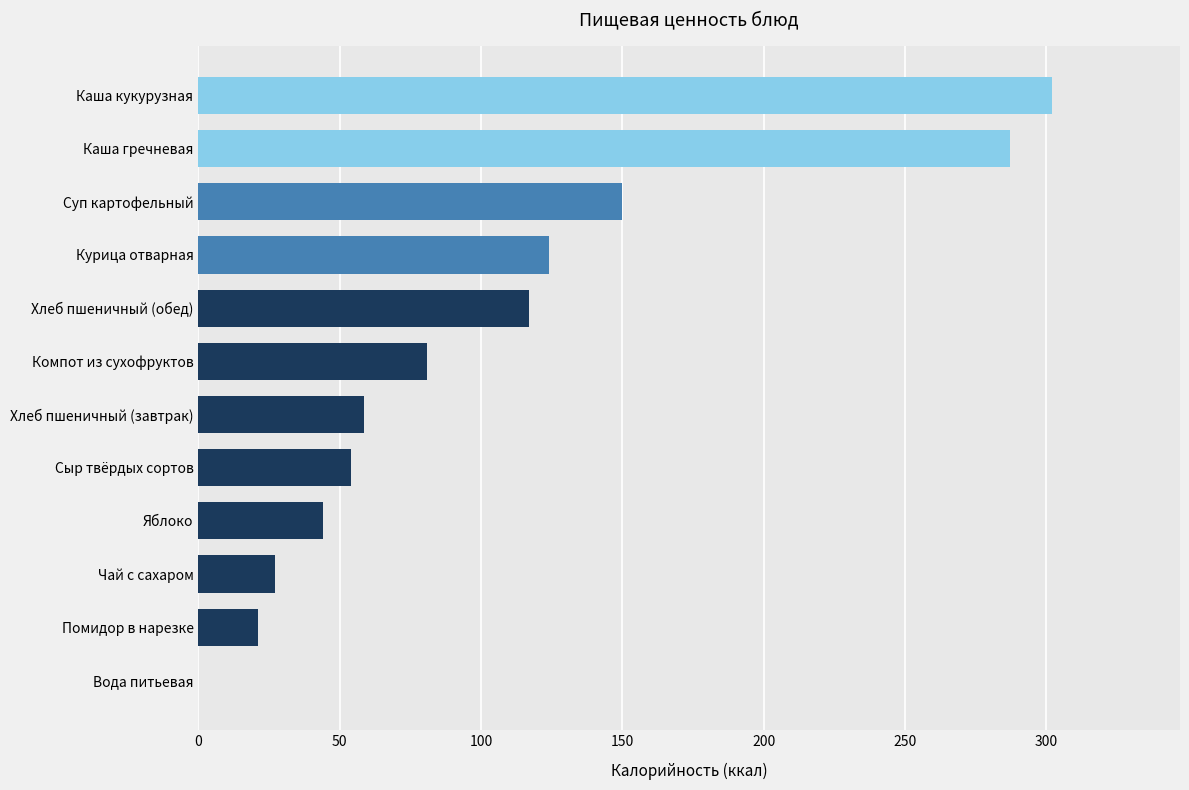

Is it true that the value at Яблоко is 44.0?

True